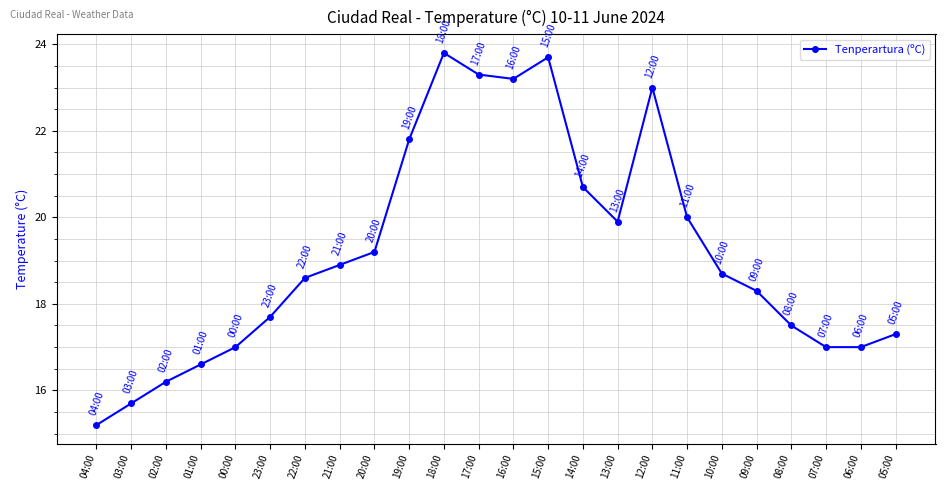

What is the value of the 19th point from the left?

18.7